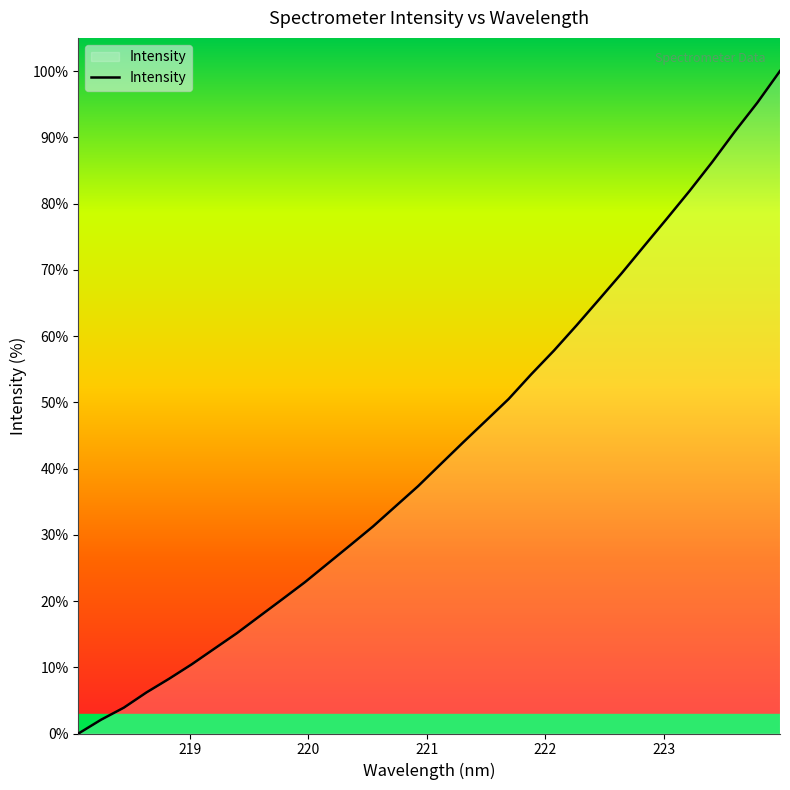

What is the average value?

42.9